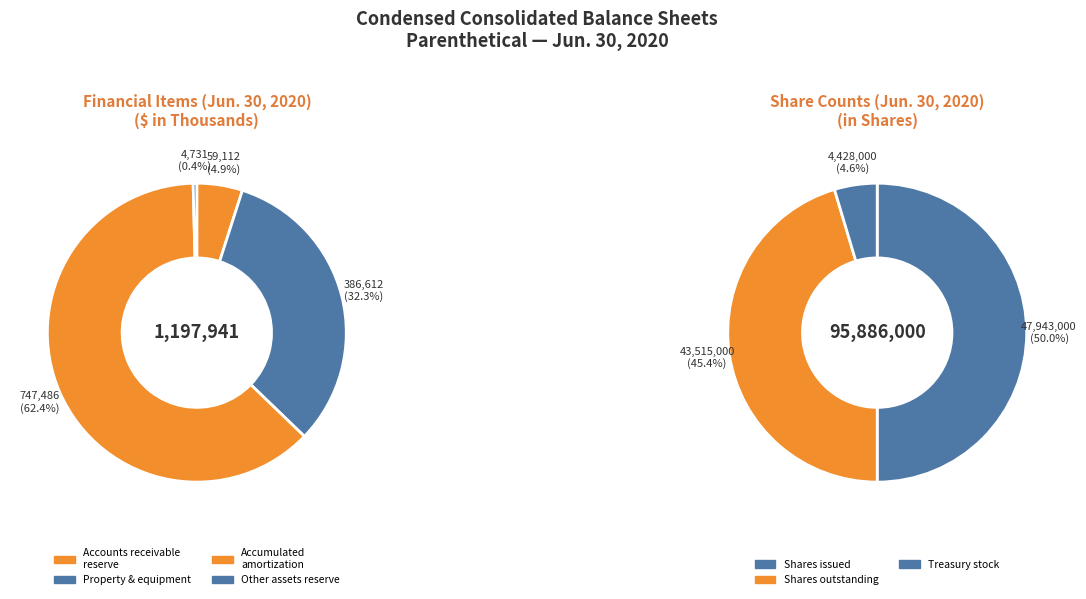

How much of the chart is everything except Property, equipment and capitalized software?

99.6%